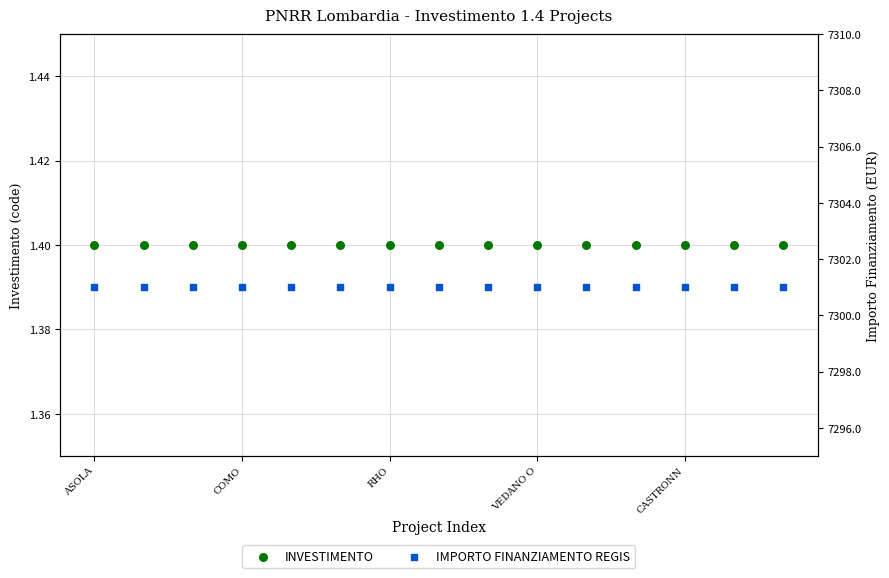

At how many categories does at least one series exceed 3517?

15